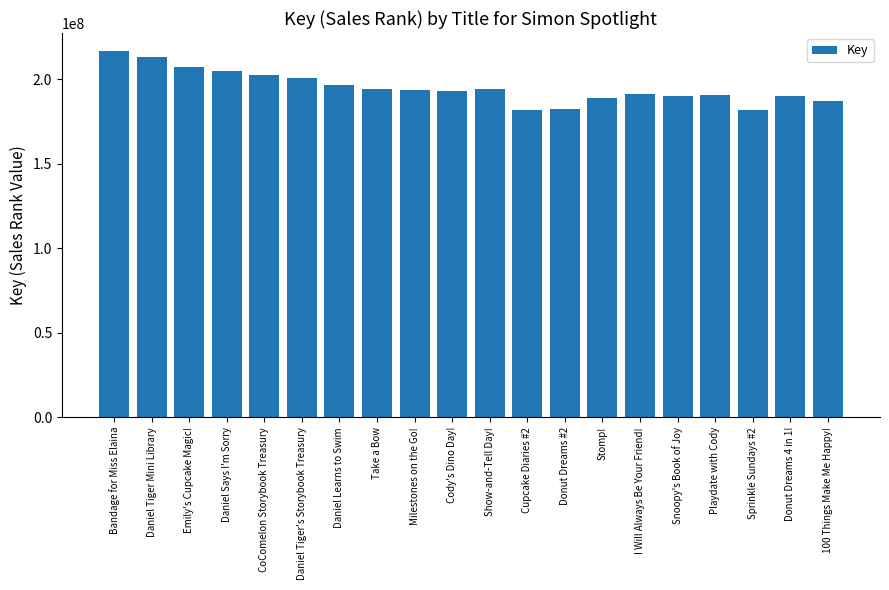

What is the value of the 19th bar from the left?

190207128